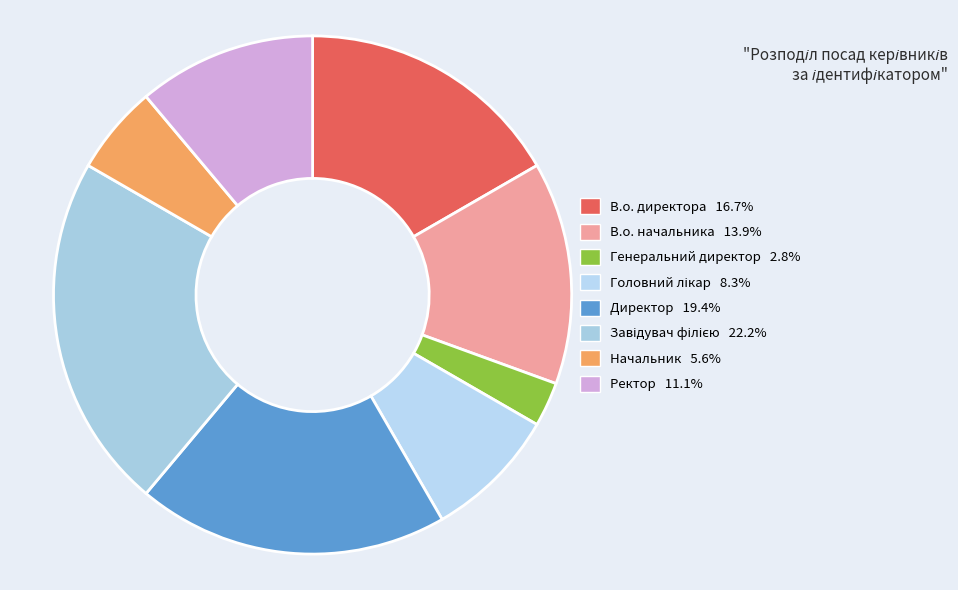

What is the ratio of the value at Ректор to the value at Начальник?

2.0